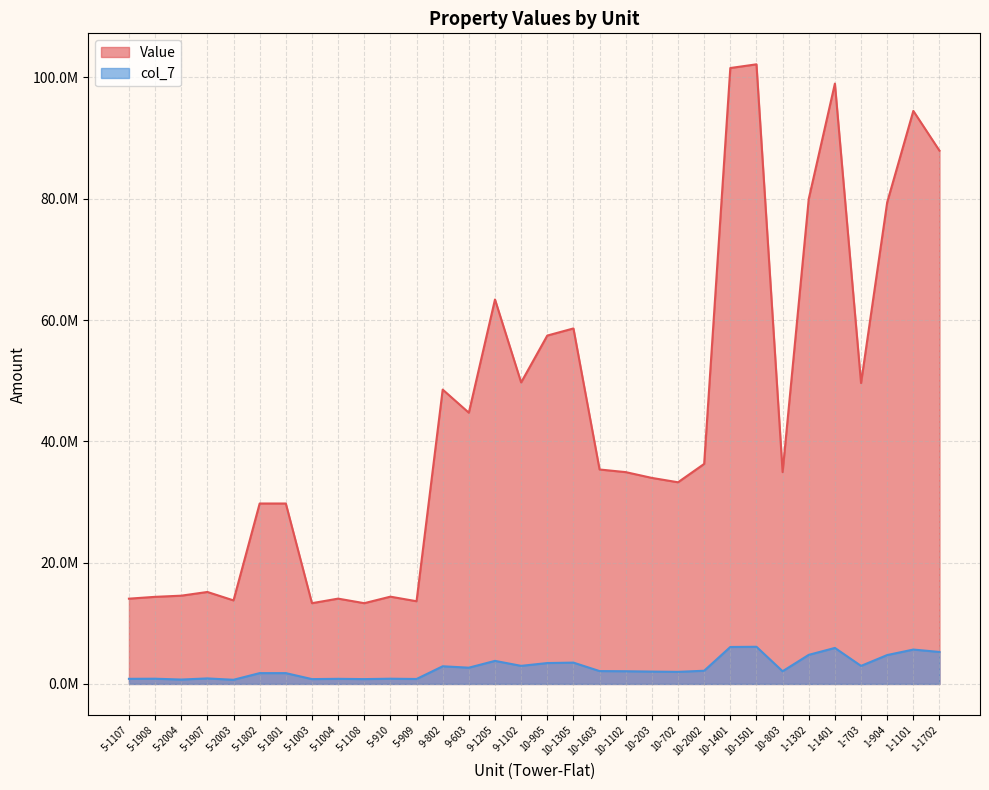

What is the approximate value of Value at 5-2004, to the nearest 10?

14553030